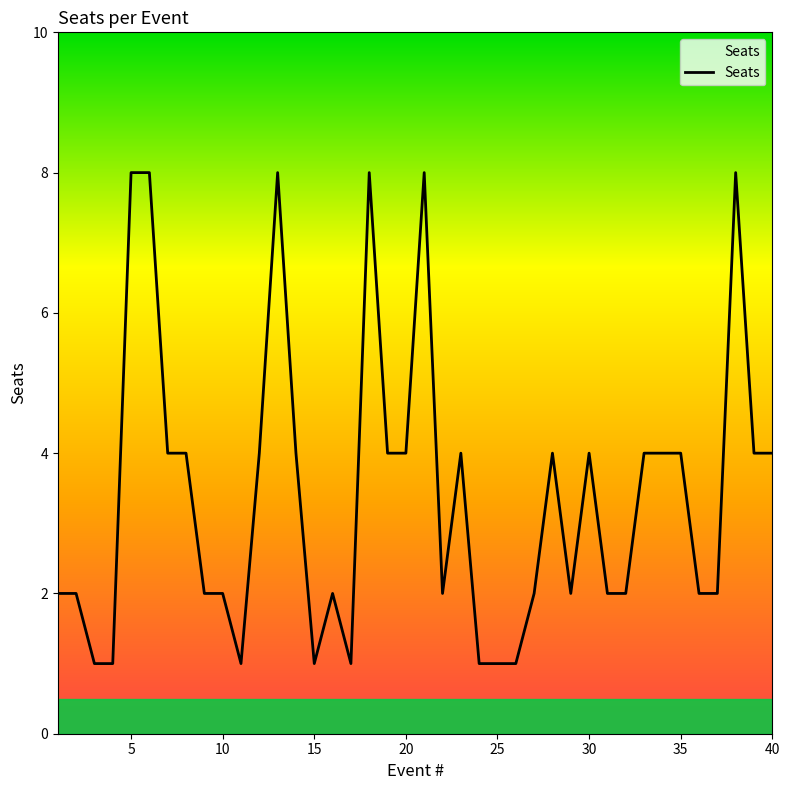

How many values are below 4?

20